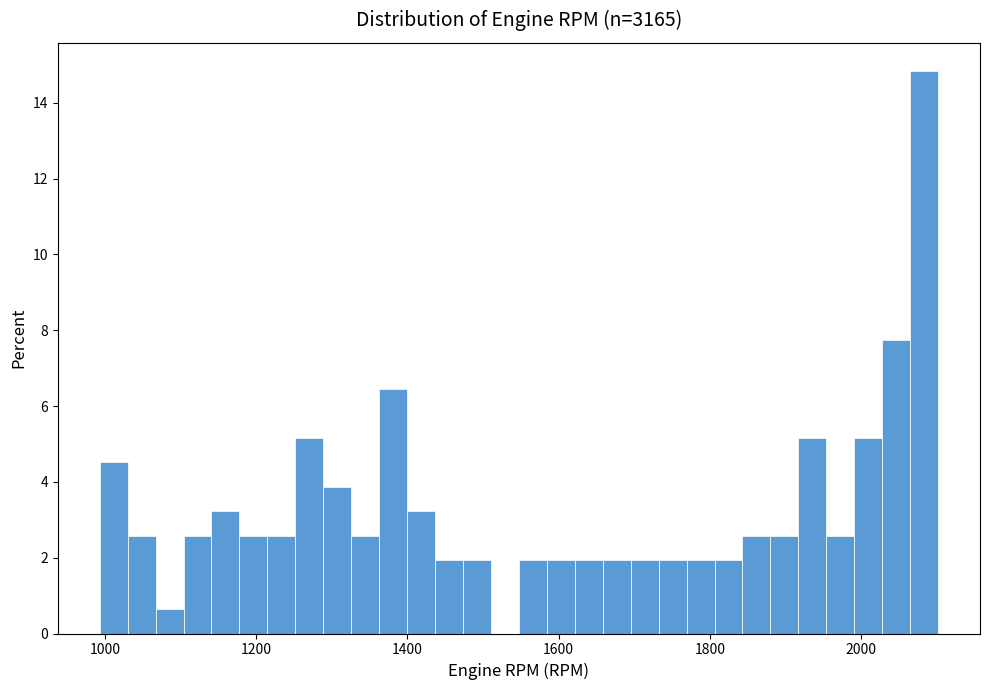

Around what value on the x-axis is the tallest bar? Give the approximate position of its centre, as read against the axis.

2080